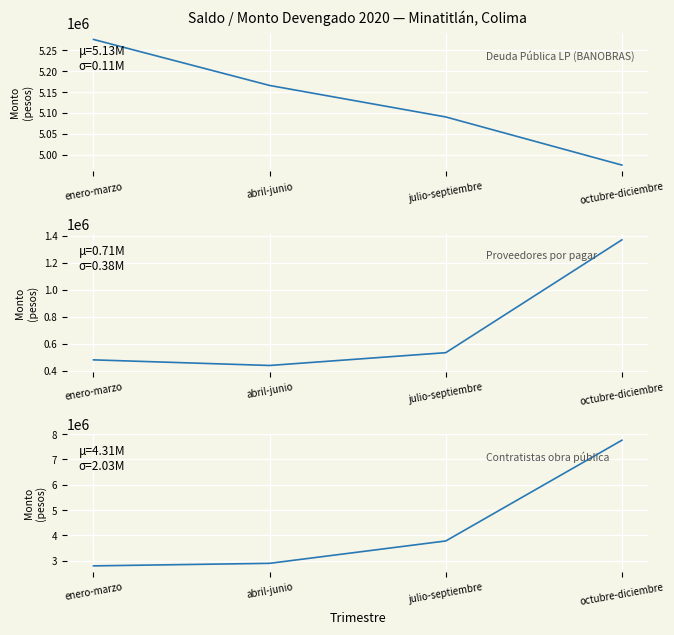

What is the sum of the Contratistas obra pública values at enero-marzo and octubre-diciembre?

10551600.7